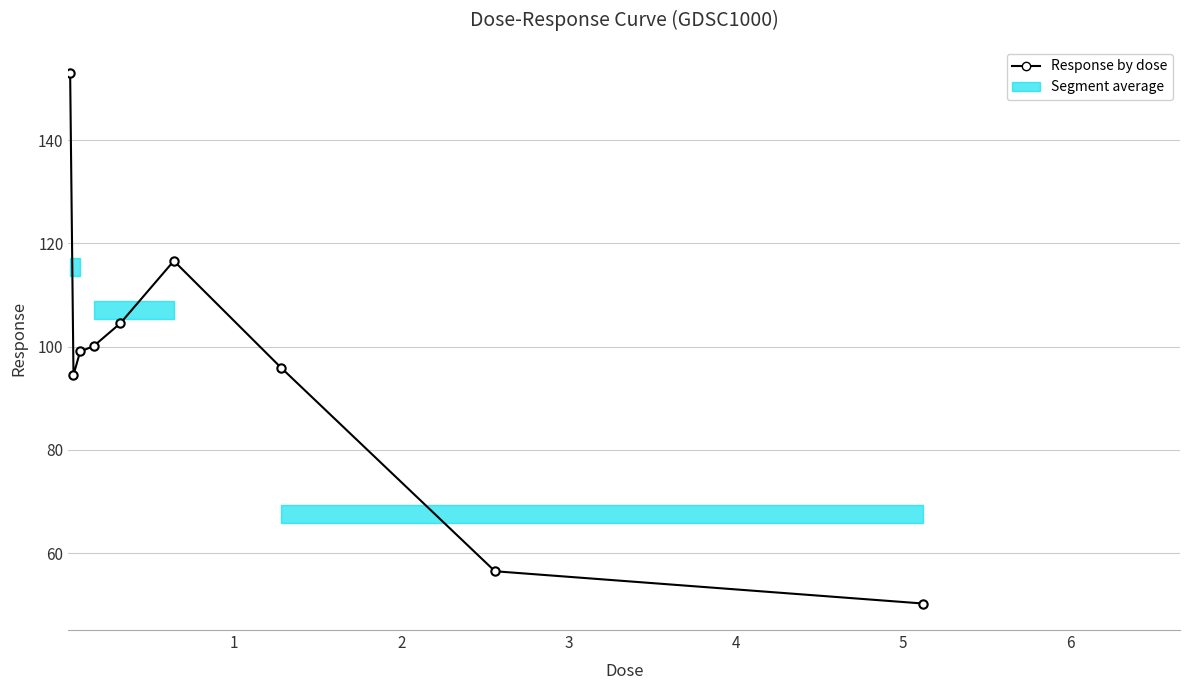

Count the number of data series in this chart.

1